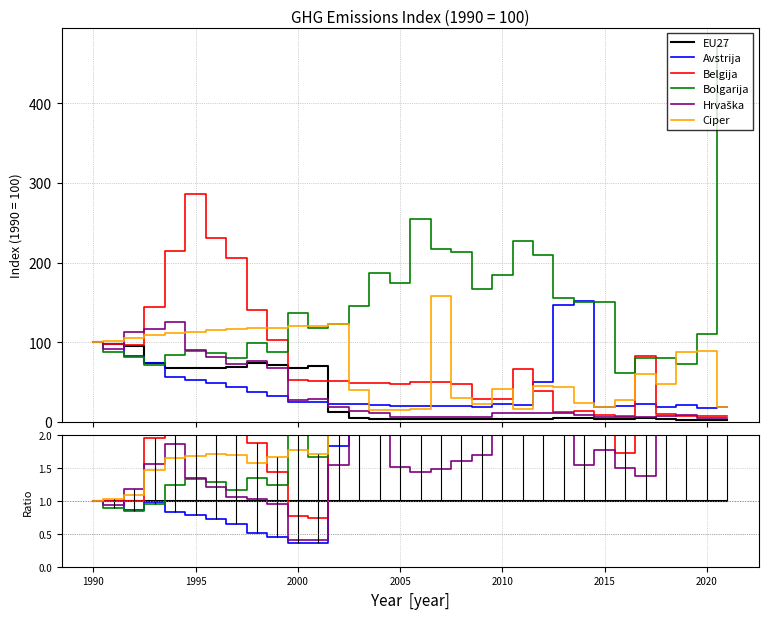

True or false: Belgija has more than 0 interior local peaks.

True